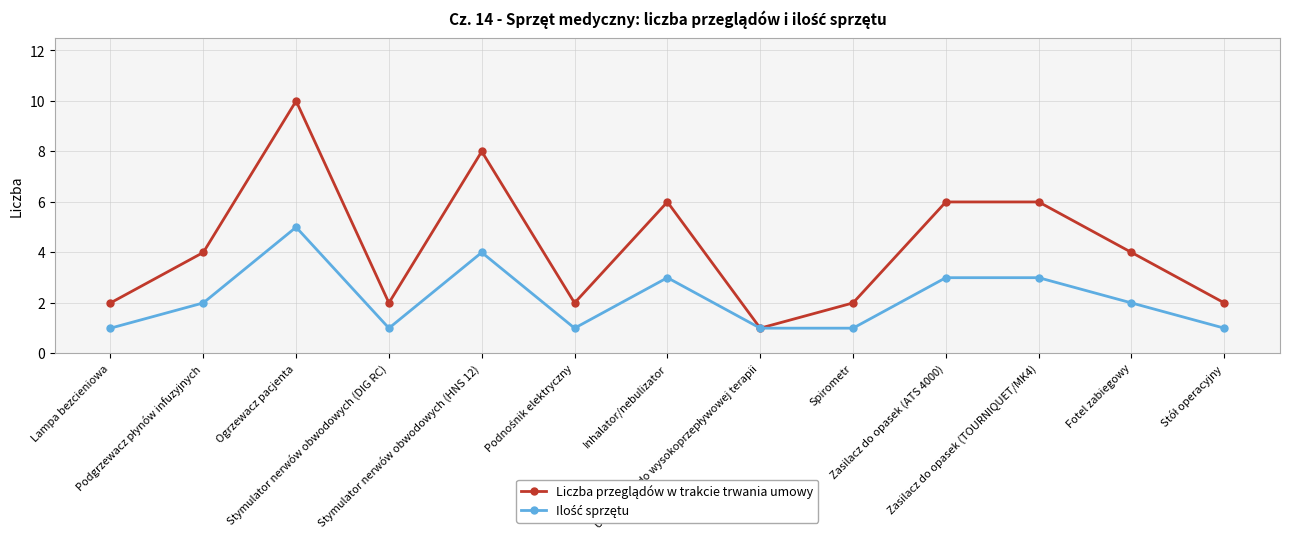

What is the greatest value displayed?

10